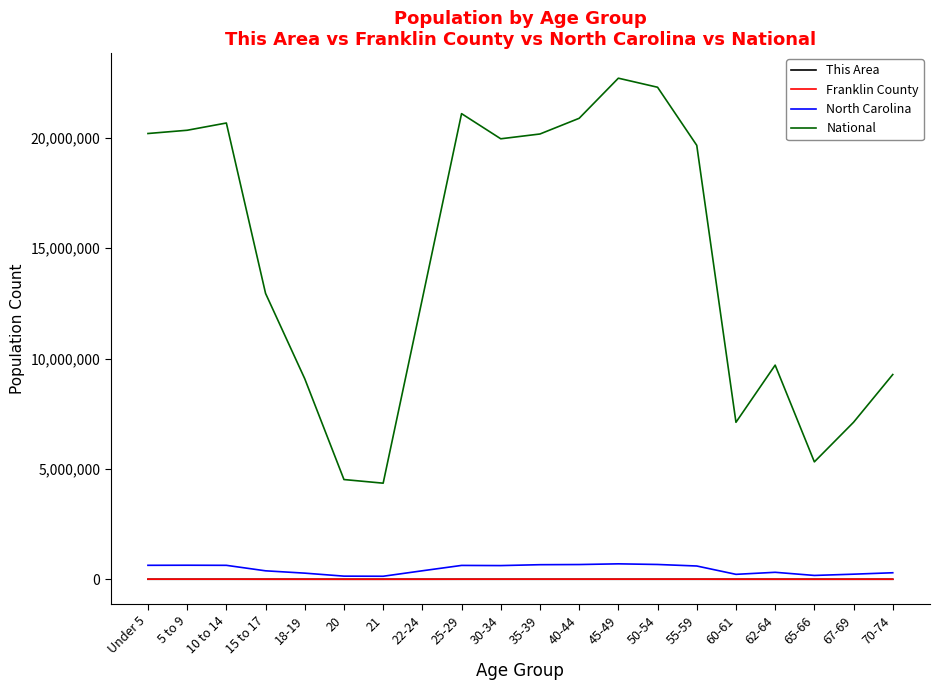

True or false: National and North Carolina cross at least once.

False